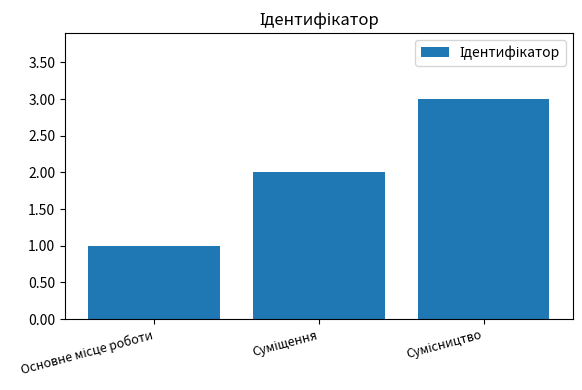

What is the sum of all values?

6